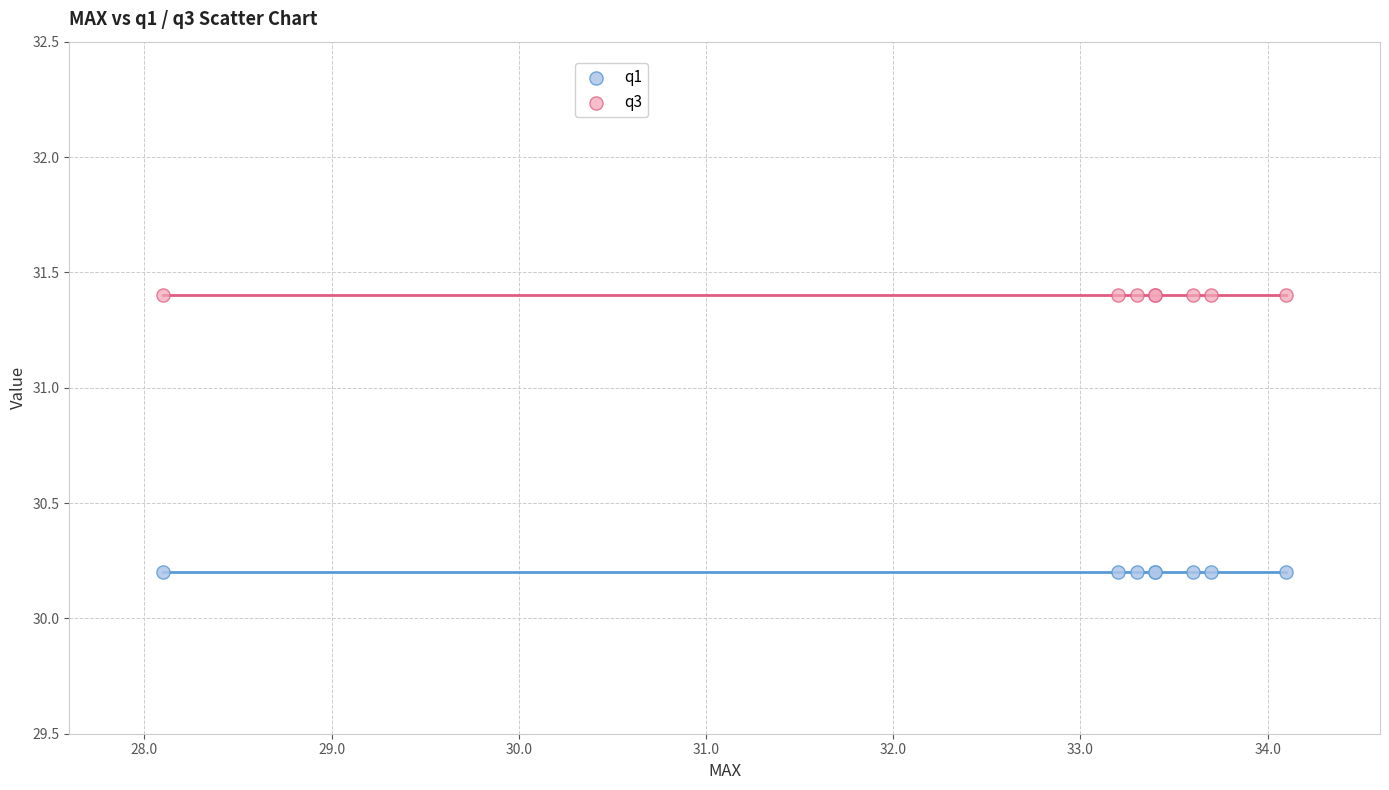

Which series contains the highest Y value?

q3